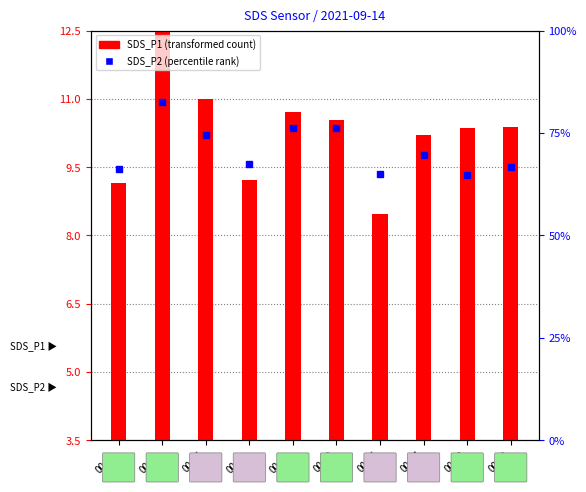

Is the value of SDS_P1 at 00:03 greater than the value of SDS_P2 at 00:20?

Yes